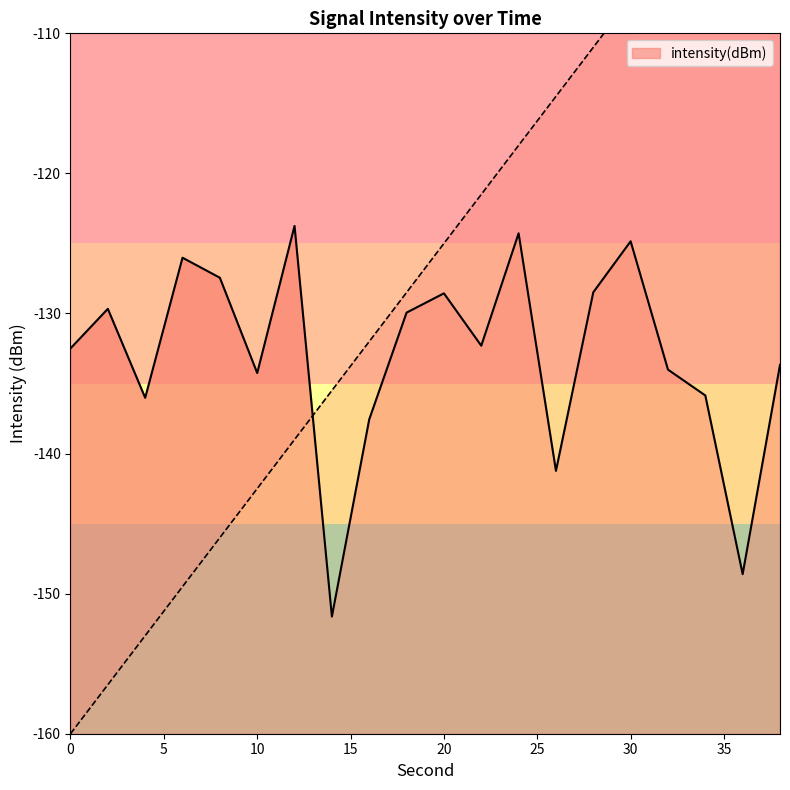

How many data points does each series have?

20